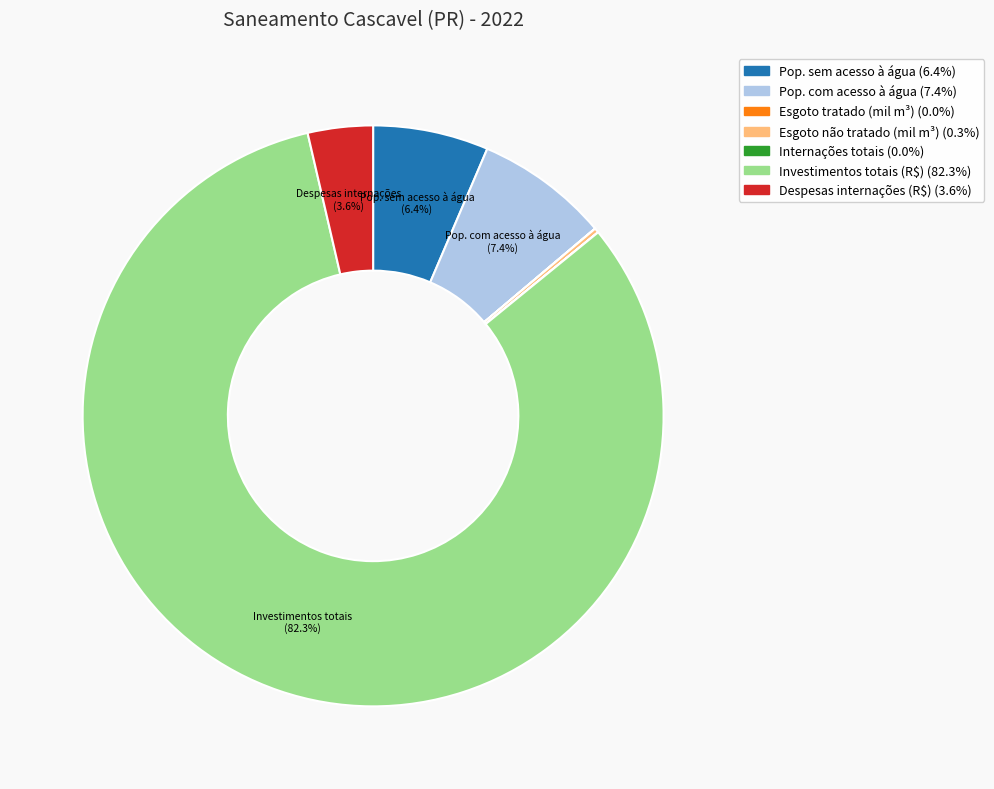

Does any single category account for the majority?

Yes